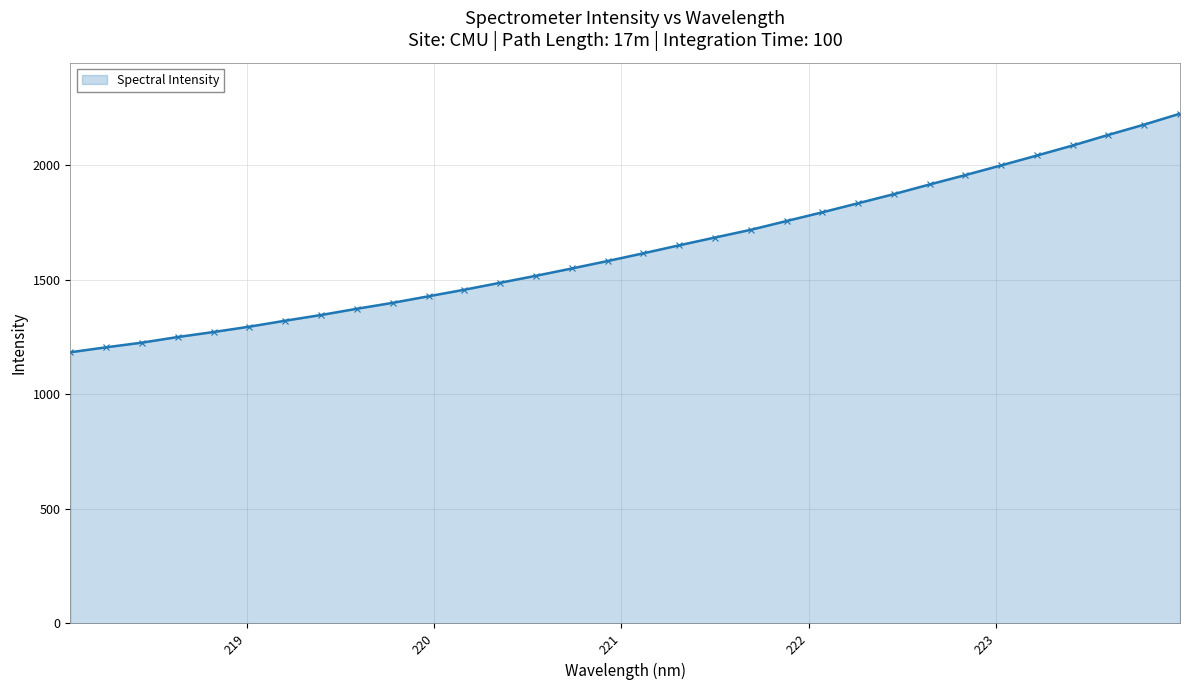

What is the value of the 20th point from the left?

1717.0